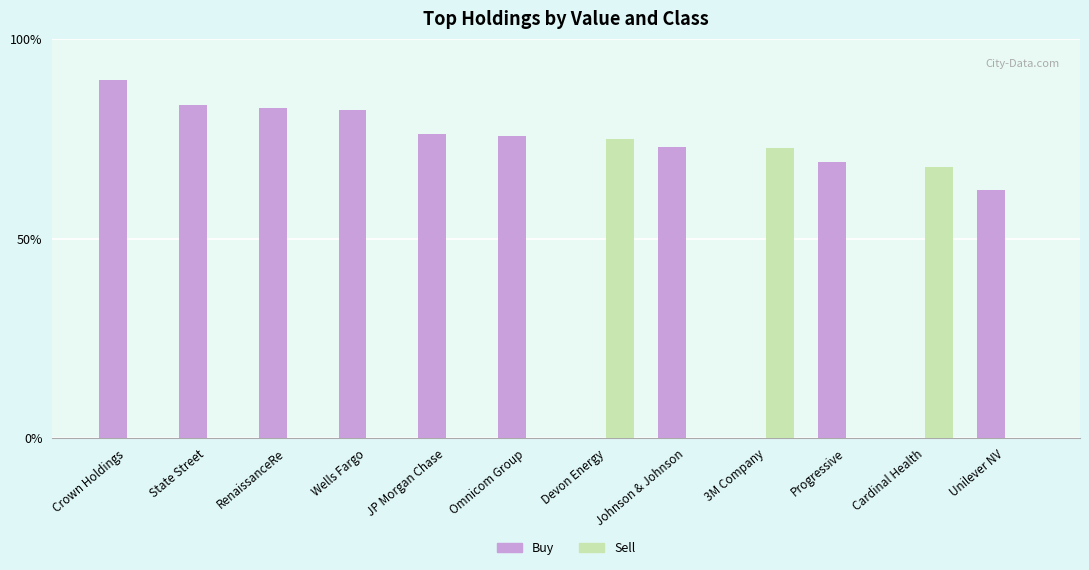

Reading left to right, transcribe all the data shown in this chart.

Buy (Owner occupied units): Crown Holdings=134609000	State Street=125304000	RenaissanceRe=123881000	Wells Fargo=123267000	JP Morgan Chase=114463000	Omnicom Group=113567000	Devon Energy=0	Johnson & Johnson=109285000	3M Company=0	Progressive=103706000	Cardinal Health=0	Unilever NV=93204000
Sell (Renter occupied units): Crown Holdings=0	State Street=0	RenaissanceRe=0	Wells Fargo=0	JP Morgan Chase=0	Omnicom Group=0	Devon Energy=112498000	Johnson & Johnson=0	3M Company=109099000	Progressive=0	Cardinal Health=101787000	Unilever NV=0